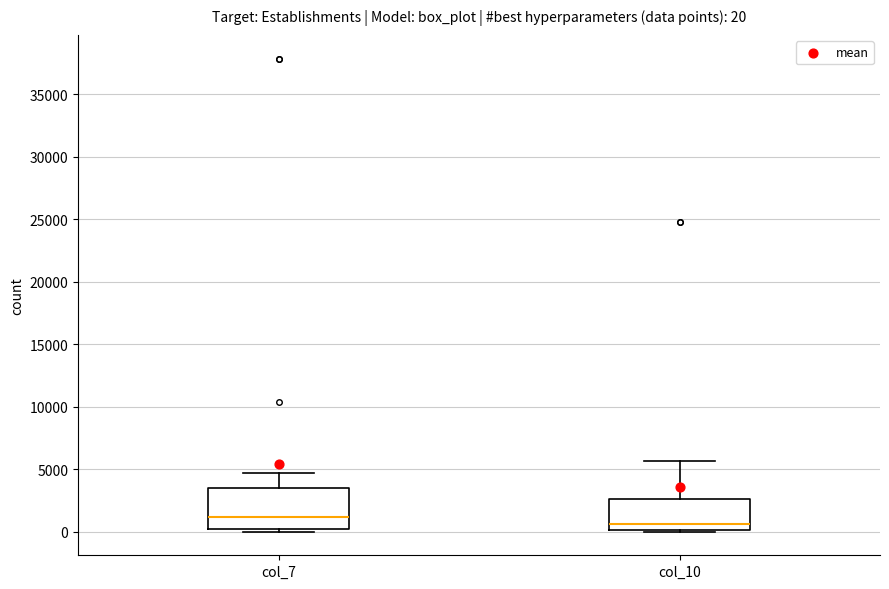

Which box is the tallest, from its lower edge to its upper edge?

col_7